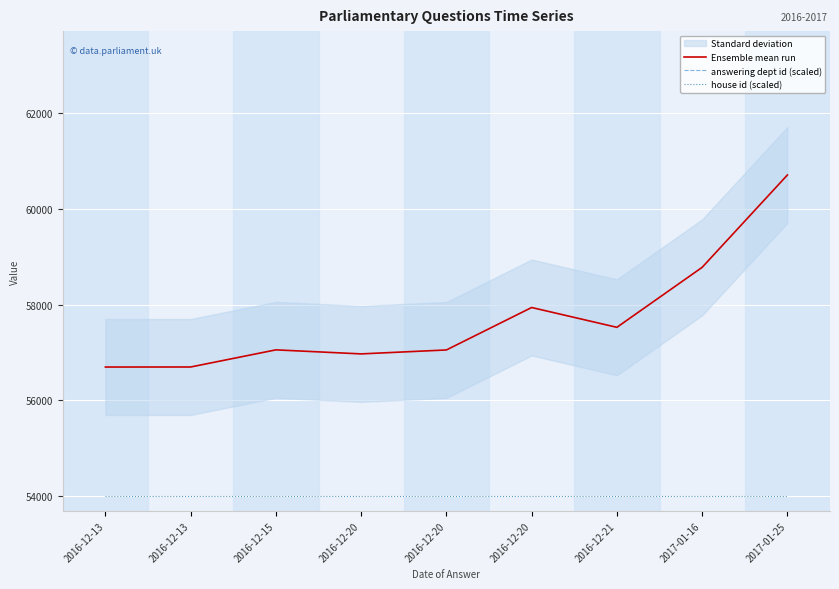

At 2016-12-13, list the series in order from smallest to largest.

house id (scaled), Ensemble mean run, answering dept id (scaled)